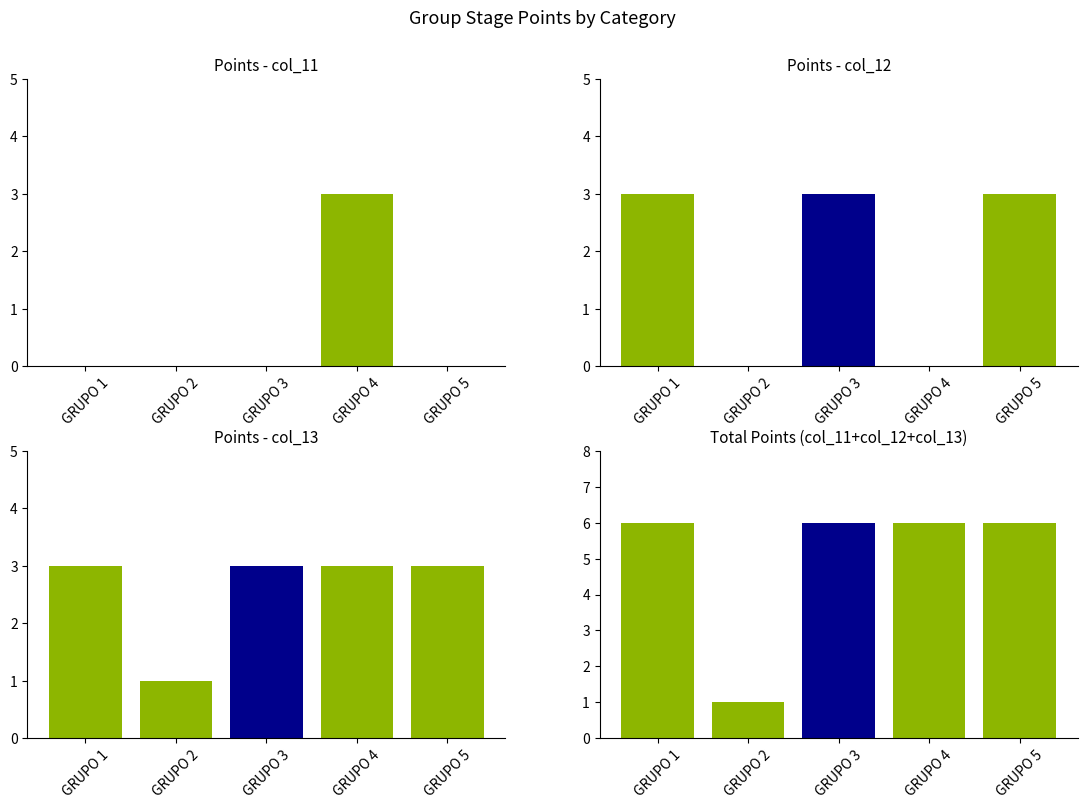

Reading left to right, list all the values displayed in this chart.

col_11: 0	0	0	3	0
col_12: 3	0	3	0	3
col_13: 3	1	3	3	3
Total: 6	1	6	6	6